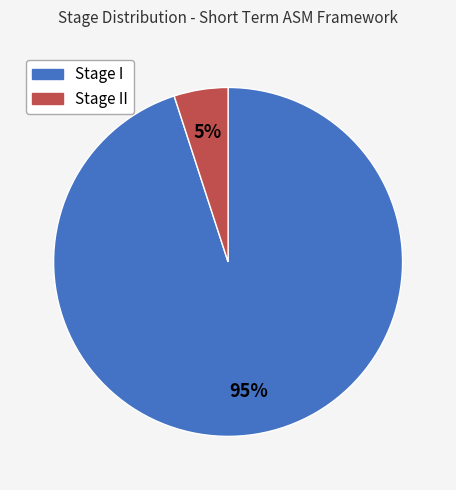

Does any single category account for the majority?

Yes